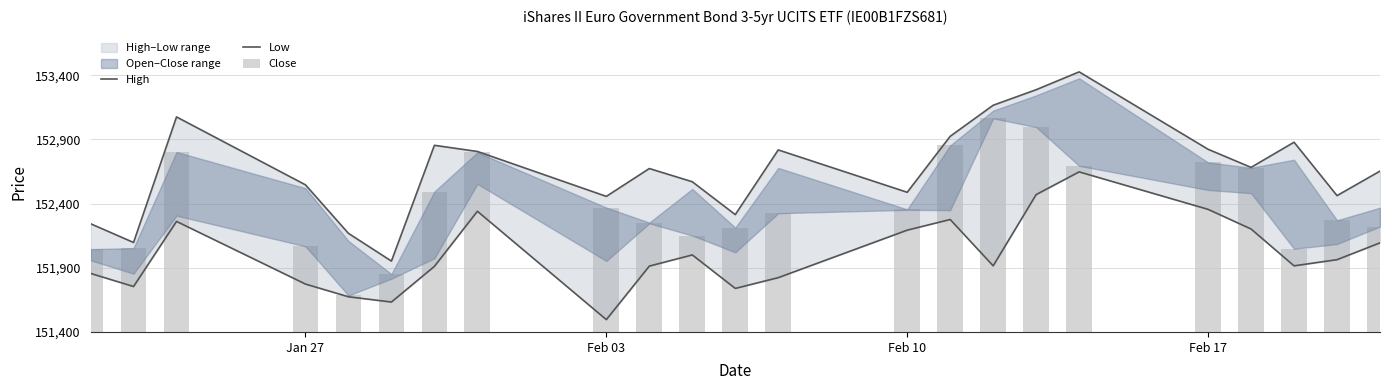

What is the difference between the maximum and minimum values in the Low series?

1151